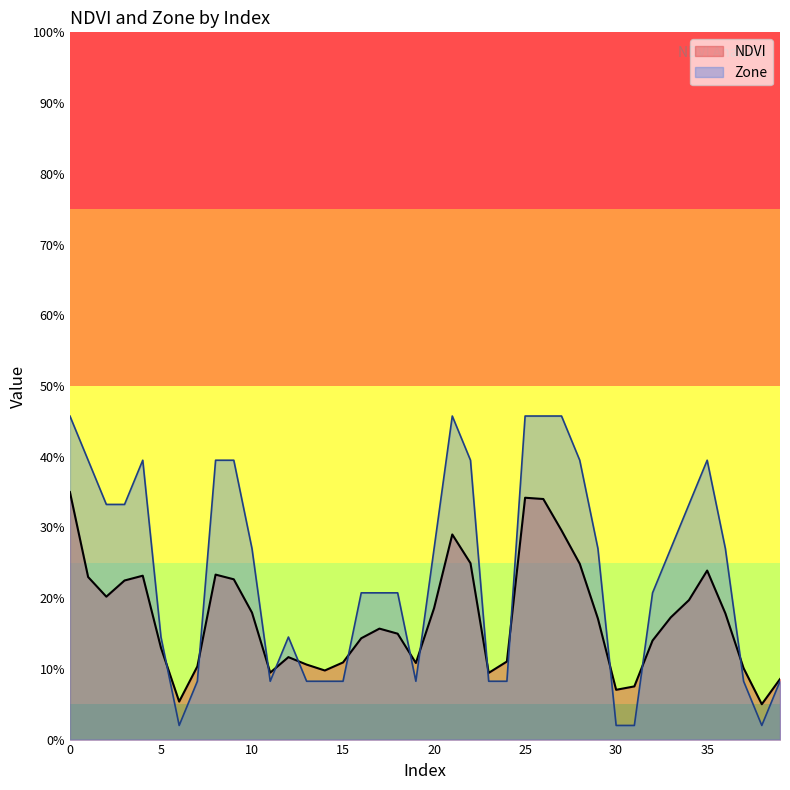

What is the value of the NDVI point at the 33rd from the left?

0.1